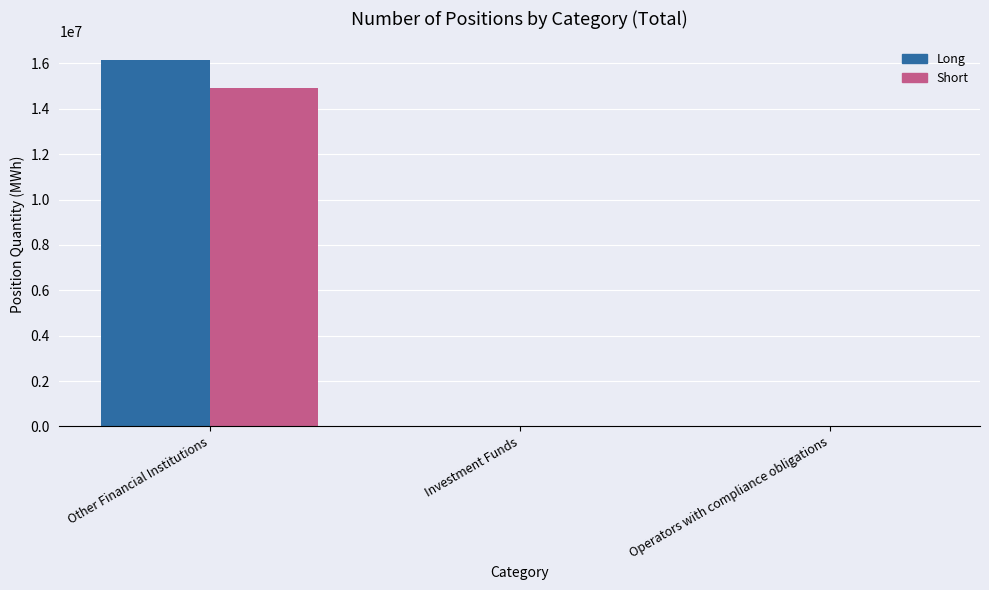

Which series has the largest total across all categories?

Long